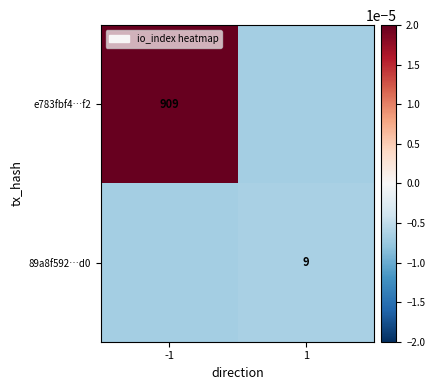

Is the value of 89a8f592…d0 at 1 greater than the value of e783fbf4…f2 at -1?

No